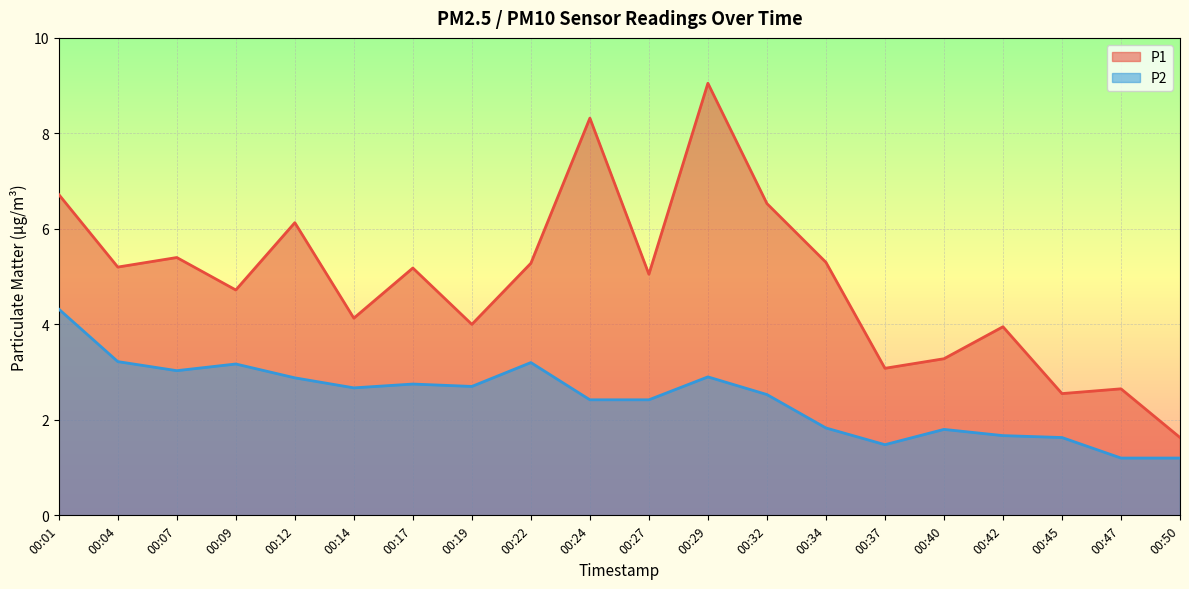

Reading left to right, list all the values displayed in this chart.

P1: 6.7	5.2	5.4	4.7	6.1	4.1	5.2	4.0	5.3	8.3	5.0	9.1	6.5	5.3	3.1	3.3	4.0	2.5	2.6	1.6
P2: 4.3	3.2	3.0	3.2	2.9	2.7	2.8	2.7	3.2	2.4	2.4	2.9	2.5	1.8	1.5	1.8	1.7	1.6	1.2	1.2